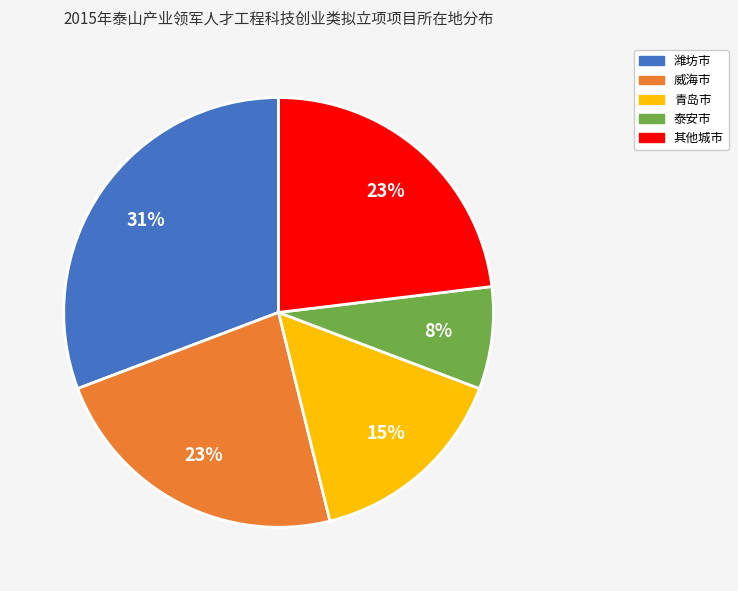

Is there a majority slice in this chart?

No